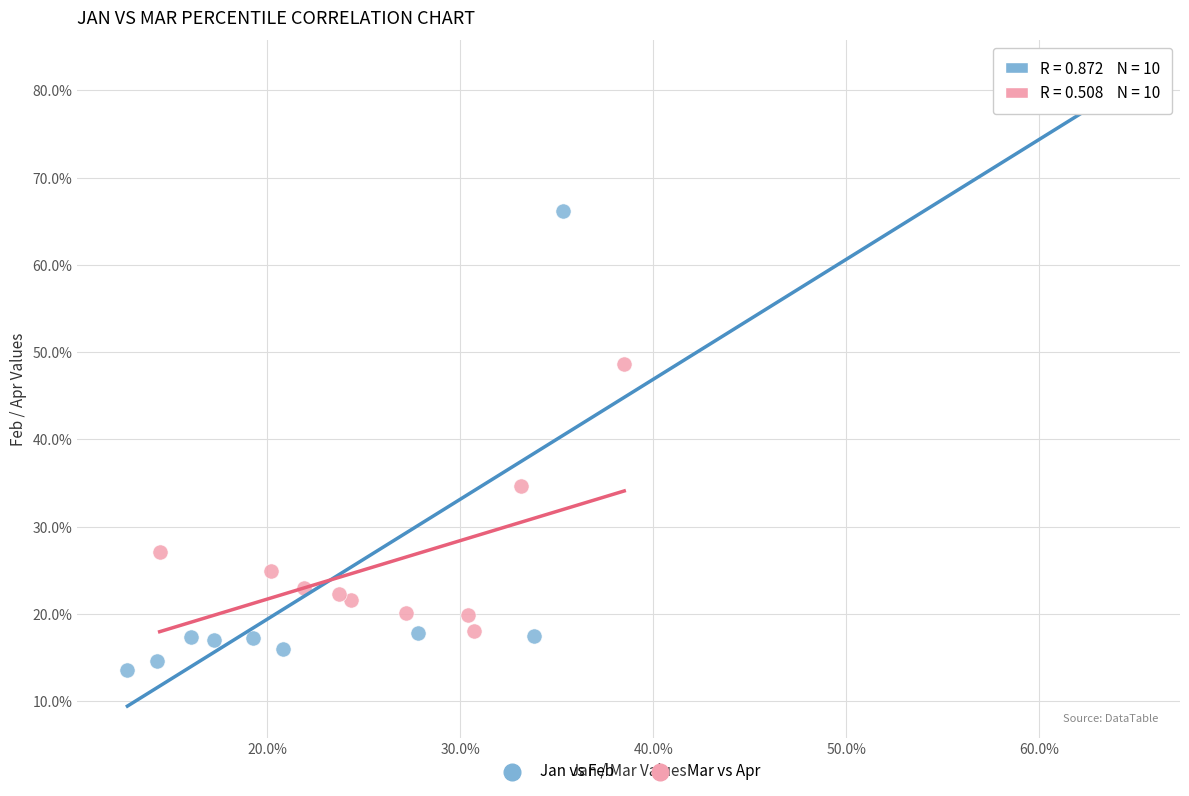

Which series contains the lowest Y value?

Jan vs Feb